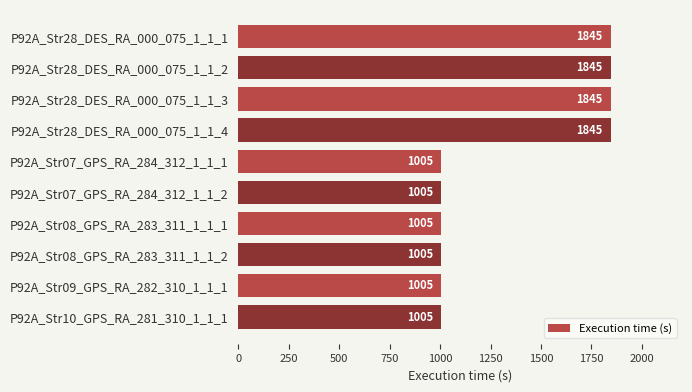

Reading bottom to top, extract all data points from this chart.

P92A_Str10_GPS_RA_281_310_1_1_1=1005	P92A_Str09_GPS_RA_282_310_1_1_1=1005	P92A_Str08_GPS_RA_283_311_1_1_2=1005	P92A_Str08_GPS_RA_283_311_1_1_1=1005	P92A_Str07_GPS_RA_284_312_1_1_2=1005	P92A_Str07_GPS_RA_284_312_1_1_1=1005	P92A_Str28_DES_RA_000_075_1_1_4=1845	P92A_Str28_DES_RA_000_075_1_1_3=1845	P92A_Str28_DES_RA_000_075_1_1_2=1845	P92A_Str28_DES_RA_000_075_1_1_1=1845